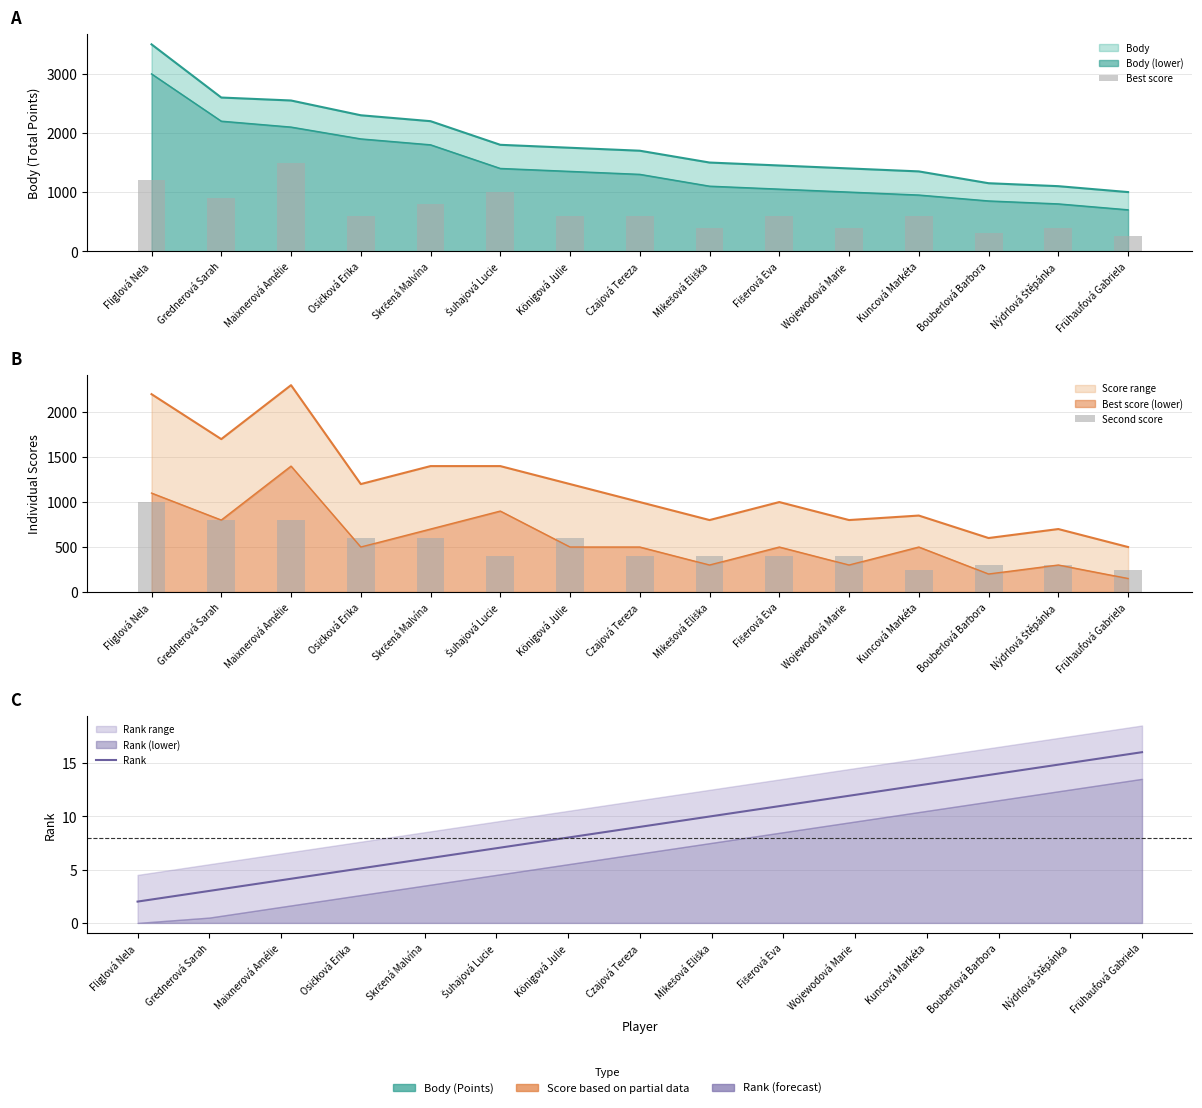

Reading left to right, extract all data points from this chart.

Best score: Fliglová Nela=1200	Grednerová Sarah=900	Maixnerová Amélie=1500	Osičková Erika=600	Skrčená Malvína=800	Šuhajová Lucie=1000	Königová Julie=600	Czajová Tereza=600	Mikešová Eliška=400	Fišerová Eva=600	Wojewodová Marie=400	Kuncová Markéta=600	Bouberlová Barbora=300	Nýdrlová Štěpánka=400	Frühaufová Gabriela=250
Second score: Fliglová Nela=1000	Grednerová Sarah=800	Maixnerová Amélie=800	Osičková Erika=600	Skrčená Malvína=600	Šuhajová Lucie=400	Königová Julie=600	Czajová Tereza=400	Mikešová Eliška=400	Fišerová Eva=400	Wojewodová Marie=400	Kuncová Markéta=250	Bouberlová Barbora=300	Nýdrlová Štěpánka=300	Frühaufová Gabriela=250
Rank: Fliglová Nela=2	Grednerová Sarah=3	Maixnerová Amélie=4	Osičková Erika=5	Skrčená Malvína=6	Šuhajová Lucie=7	Königová Julie=8	Czajová Tereza=9	Mikešová Eliška=10	Fišerová Eva=11	Wojewodová Marie=12	Kuncová Markéta=13	Bouberlová Barbora=14	Nýdrlová Štěpánka=15	Frühaufová Gabriela=16